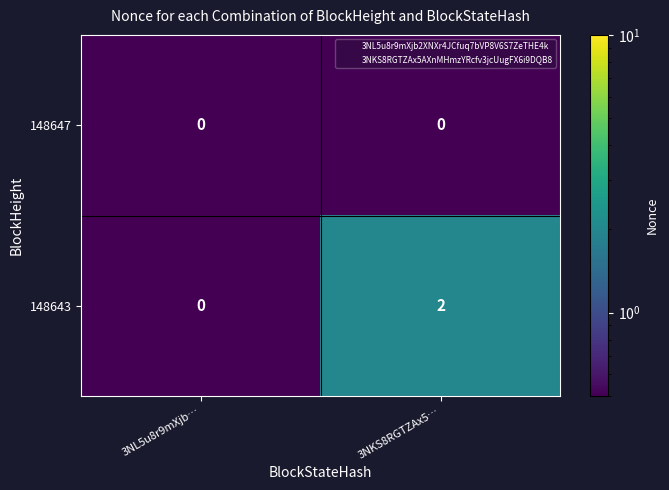

Reading right to left, list all the values displayed in this chart.

148647: 3NKS8RGTZAx5…=0	3NL5u8r9mXjb…=0
148643: 3NKS8RGTZAx5…=2	3NL5u8r9mXjb…=0